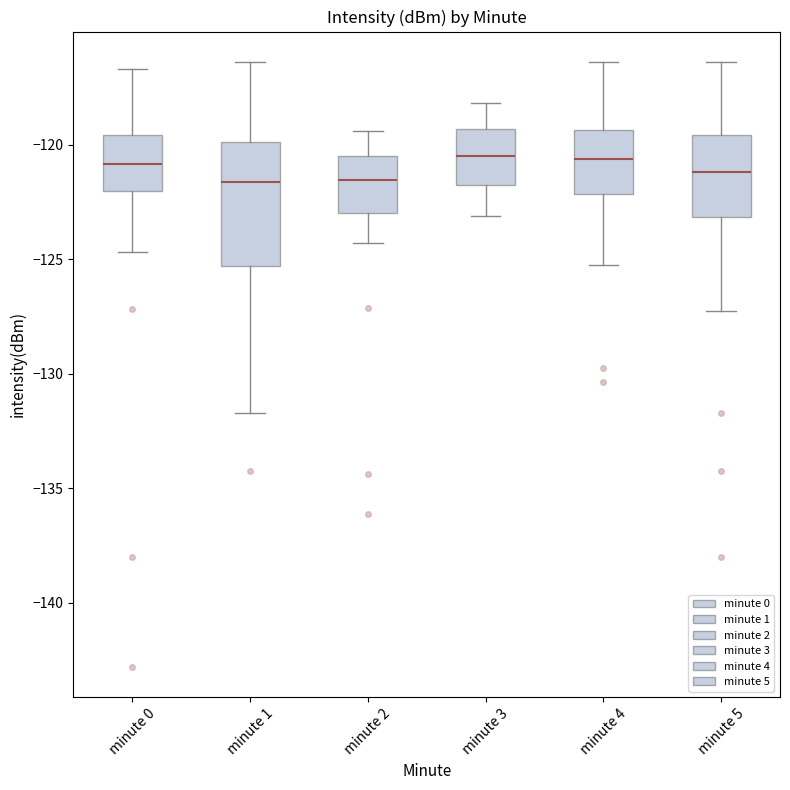

Comparing the boxes themselves (not the whiskers), which one is the tallest?

minute 1